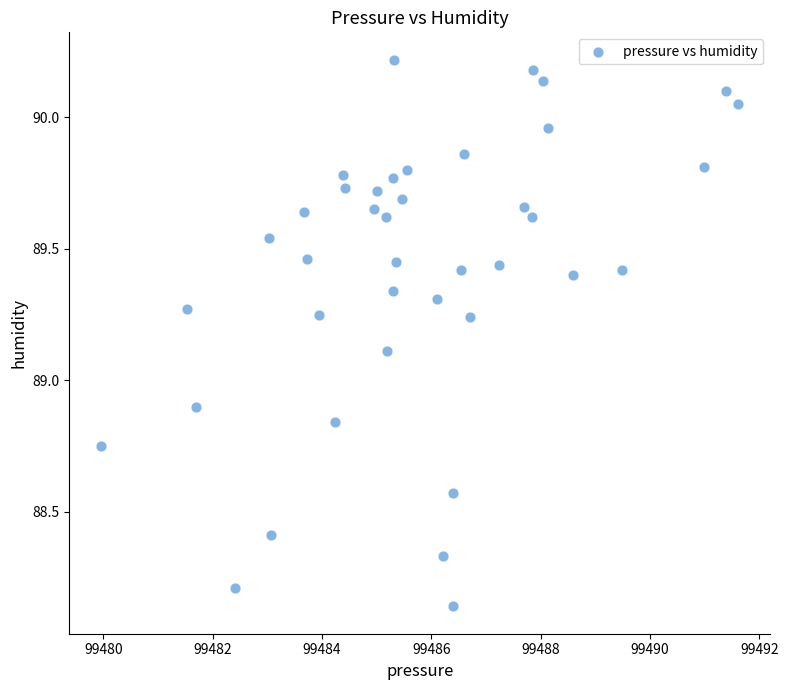

What is the range of Y values (max minus min)?

2.1